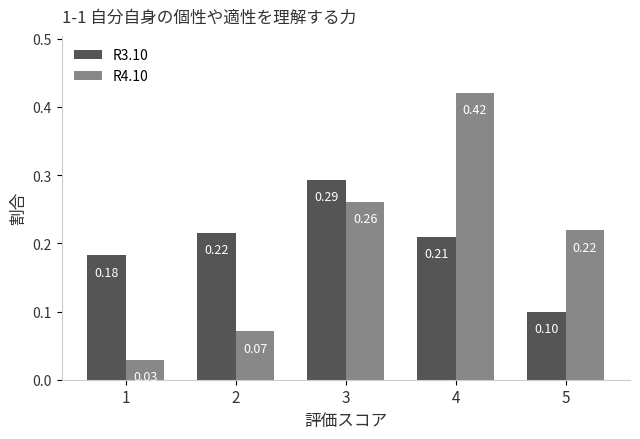

Rank the series at 4 from lowest to highest value.

R3.10, R4.10